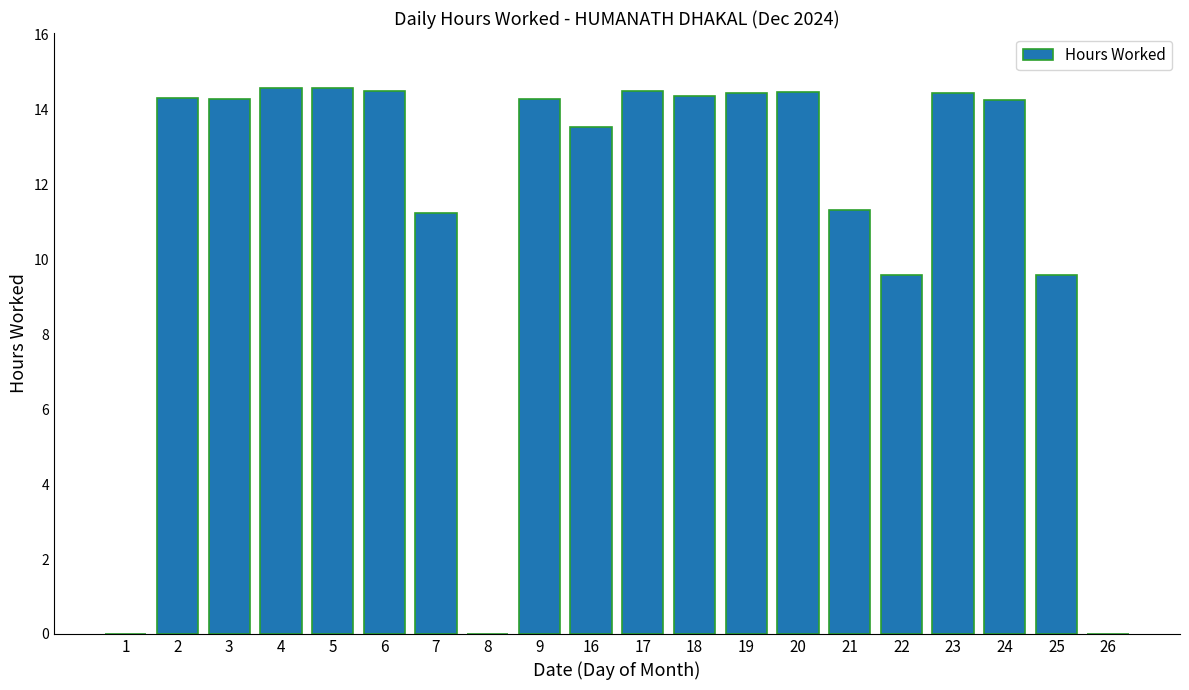

What is the greatest value displayed?

14.6